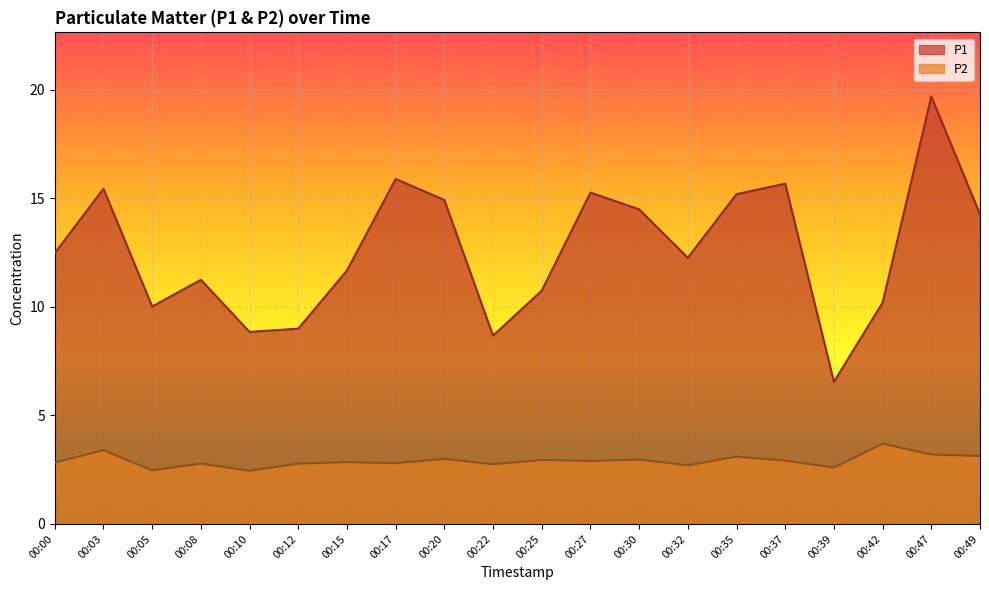

How many lines are shown in the chart?

2